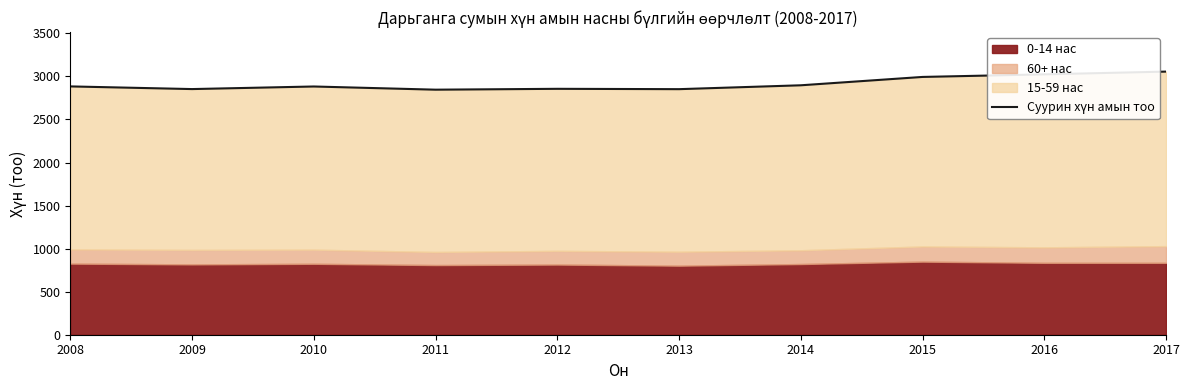

Rank the categories by value from highest to lowest.

2017, 2016, 2015, 2014, 2008, 2010, 2012, 2009, 2013, 2011